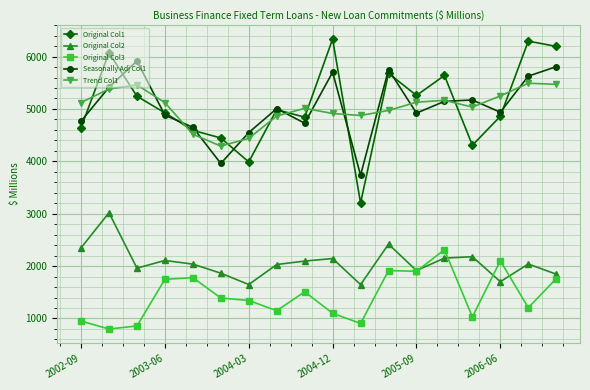

Which series has the widest spread of values?

Original Col1